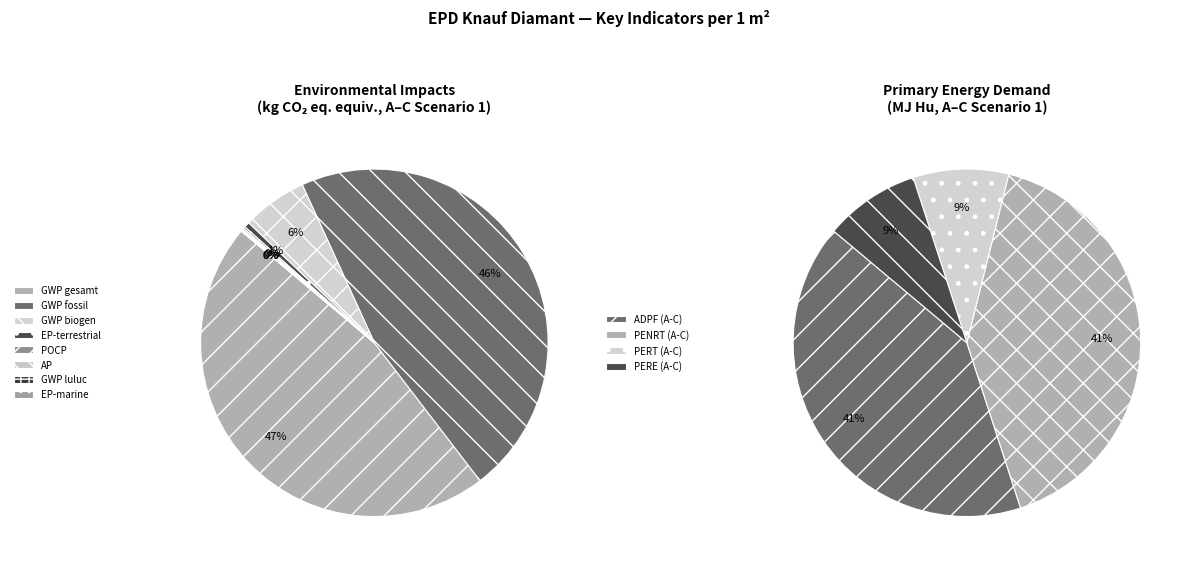

Is it true that EP-terrestrial is 1% of the pie?

True